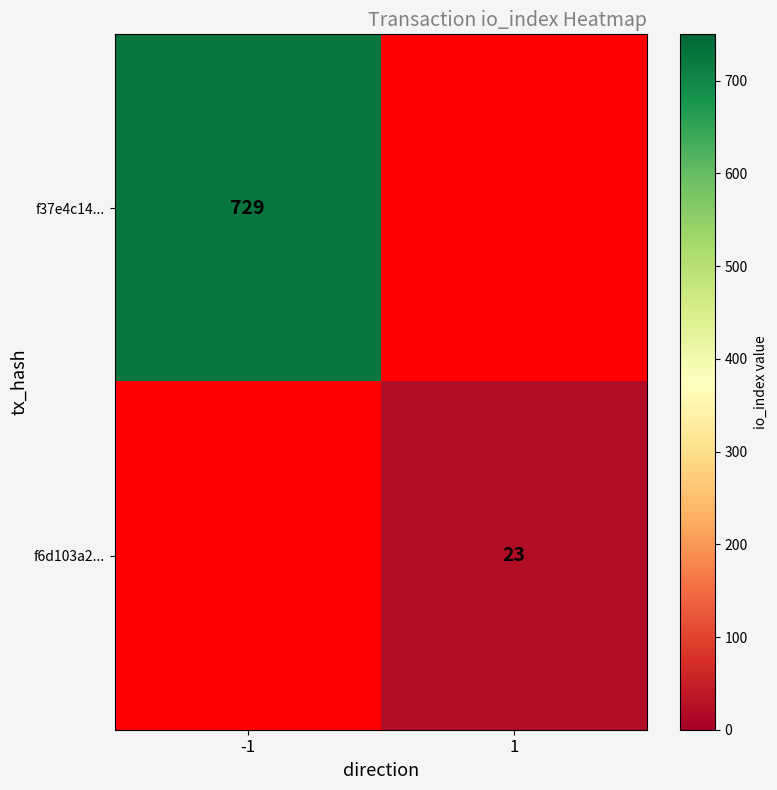

Is it true that f6d103a2... equals 23 at 1?

True